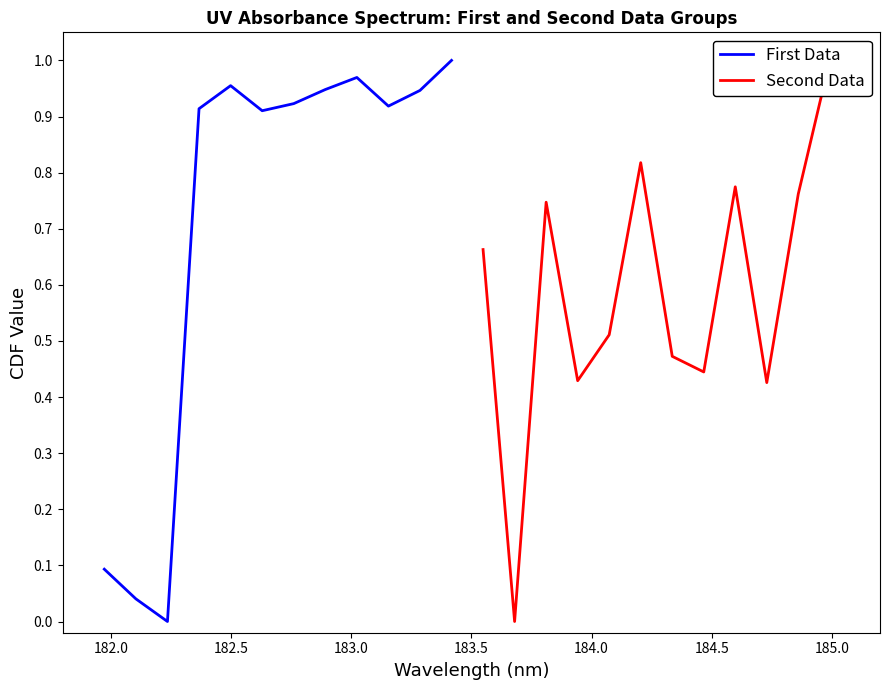

Which series ends up on top after the final intersection of Second Data and First Data?

First Data